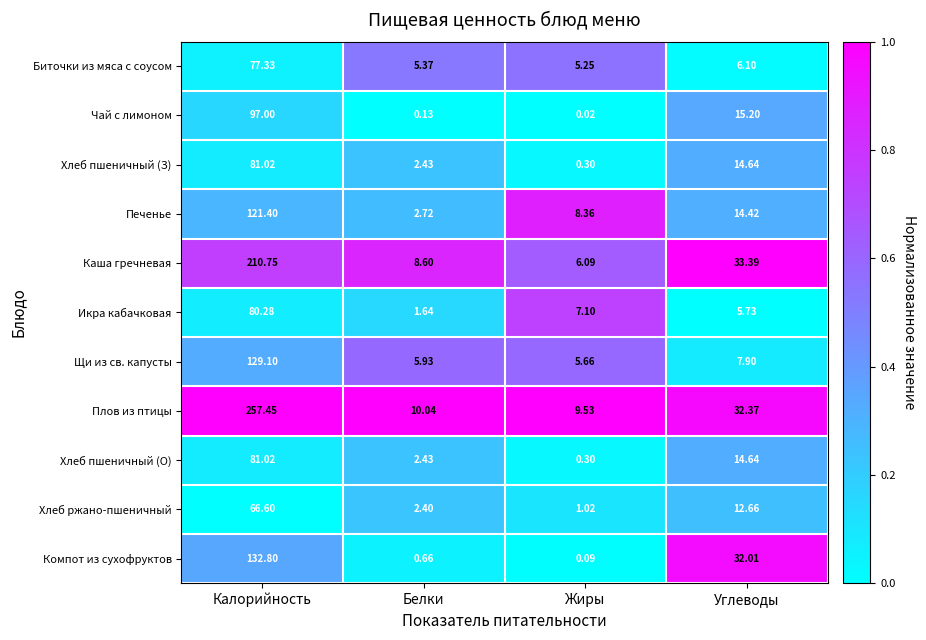

Which series has the largest total across all categories?

Плов из птицы